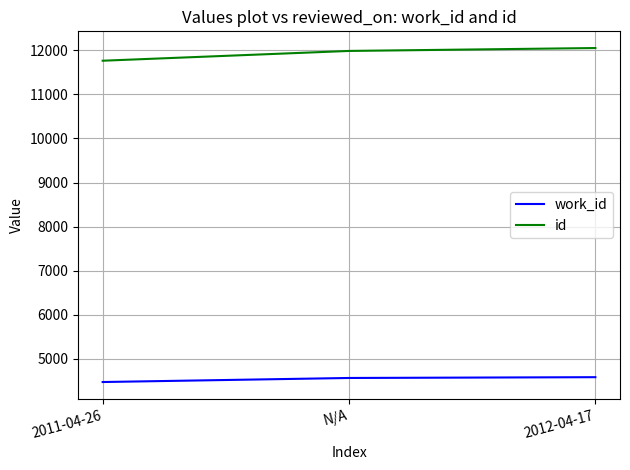

Is the value of work_id at 2011-04-26 greater than the value of id at 2012-04-17?

No